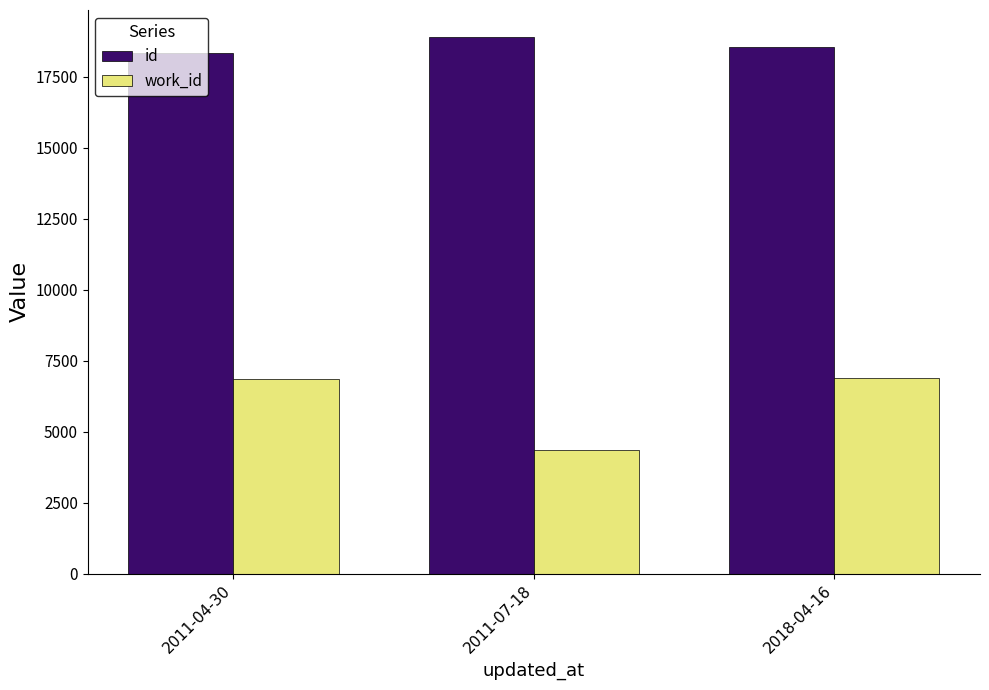

What is the value of the id bar at the 2nd from the left?

18905